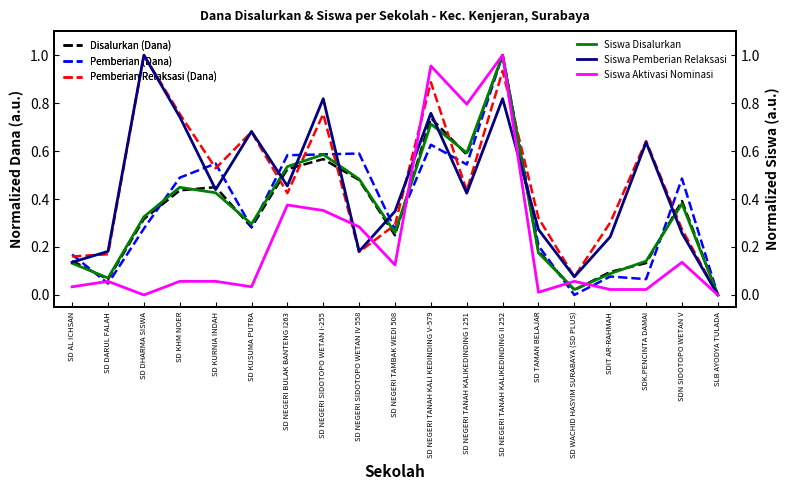

What are all the series names shown in the legend?

Disalurkan (Dana), Pemberian (Dana), Pemberian Relaksasi (Dana), Siswa Disalurkan, Siswa Pemberian Relaksasi, Siswa Aktivasi Nominasi